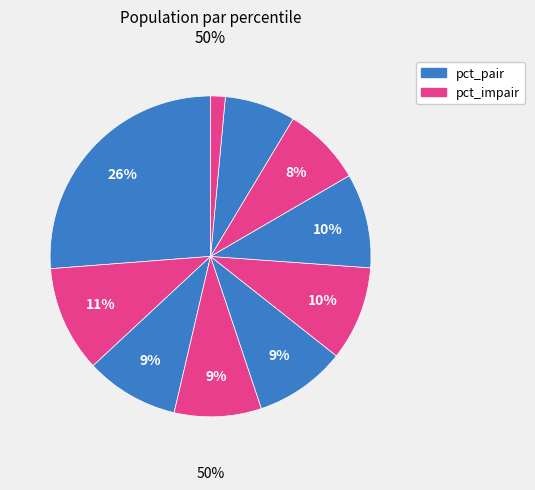

What portion of the pie excludes pct65?

90.5%